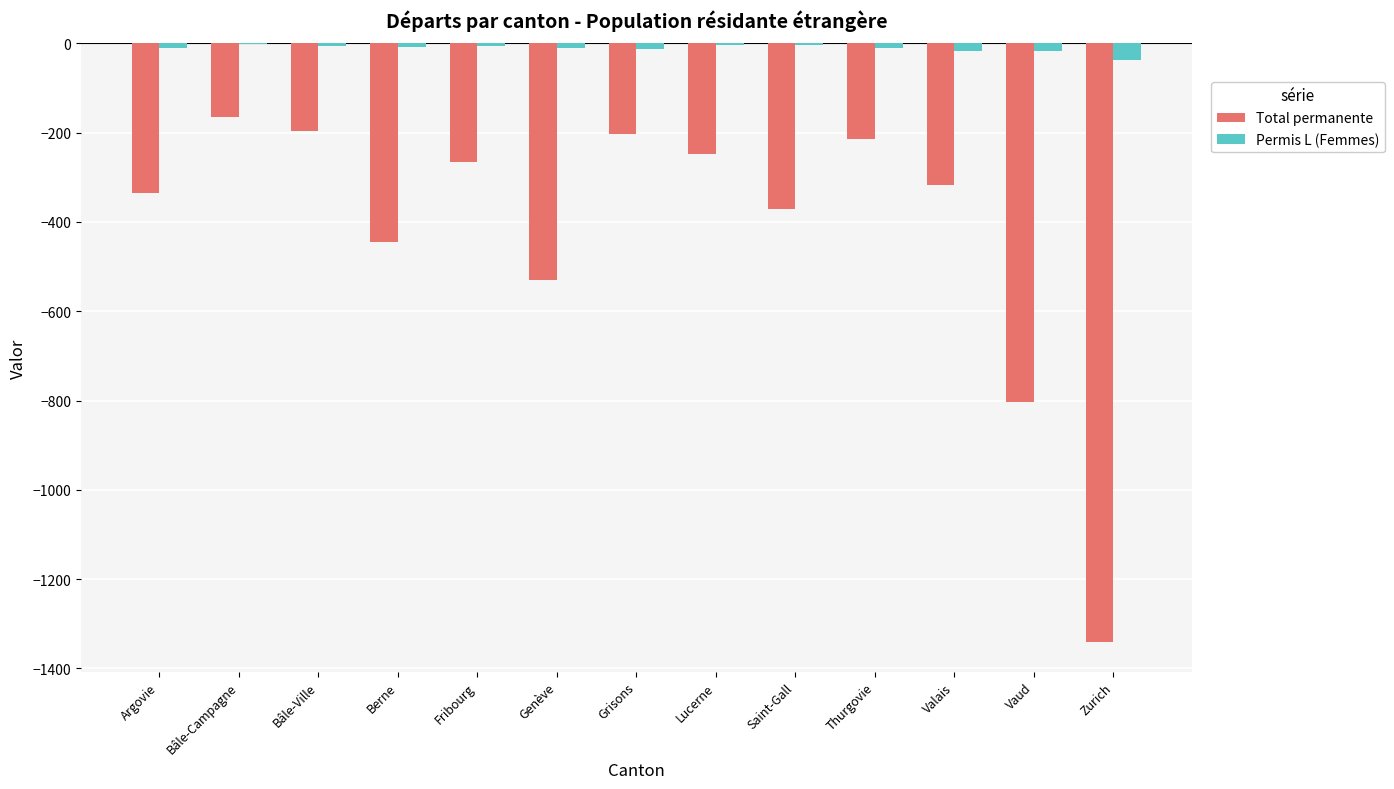

Which series has the largest total across all categories?

Permis L (Femmes)